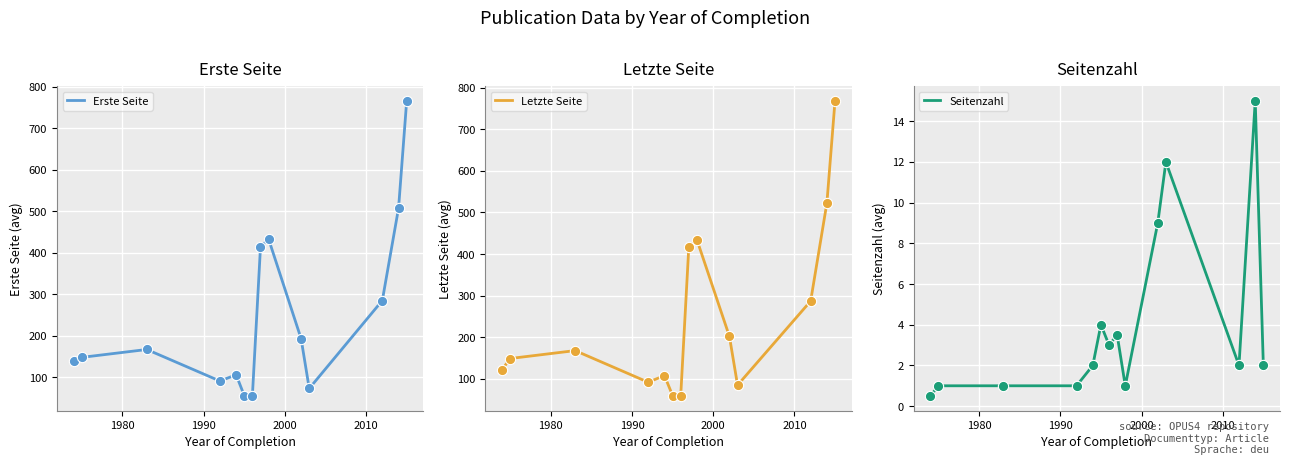

At how many categories does at least one series exceed 731?

1